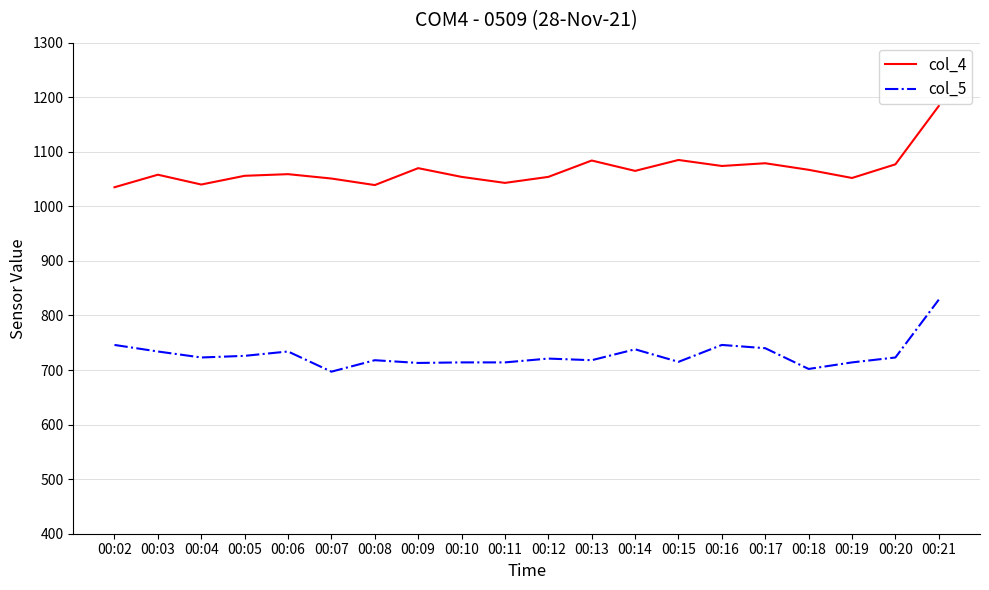

What is the difference between the second highest and second lowest values in the col_4 series?

46